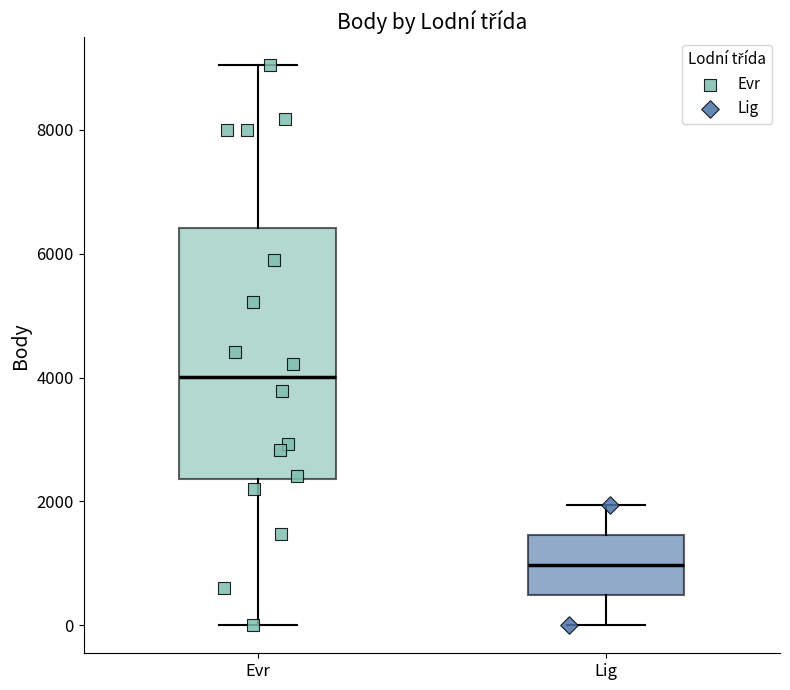

Reading left to right, read every box against the y-axis: the position of its median line, the range the box covers, and the ends of its whiskers. The values are not printed on the chart, so give them approximately, as read against the axis.

Evr: median 4000, box 2400 to 6400, whiskers 0 to 9000
Lig: median 1000, box 400 to 1400, whiskers 0 to 2000